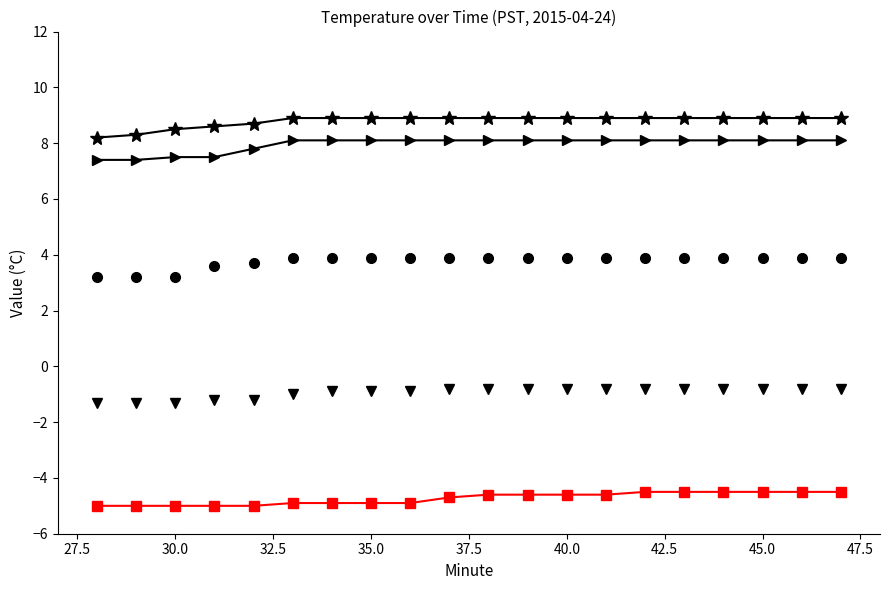

How many data points does each series have?

20